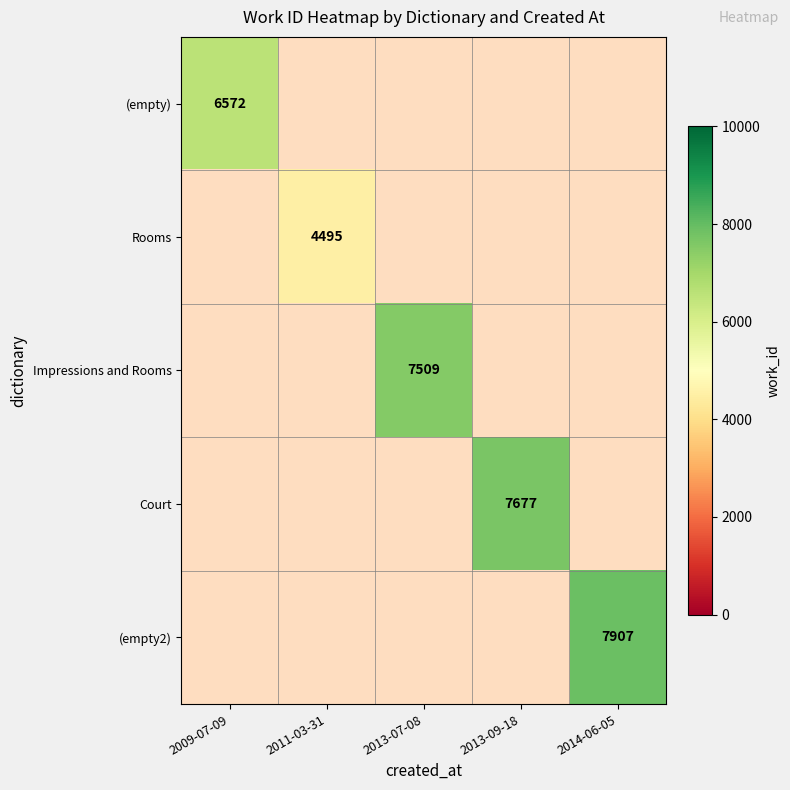

At which label does (empty) reach its peak?

2009-07-09